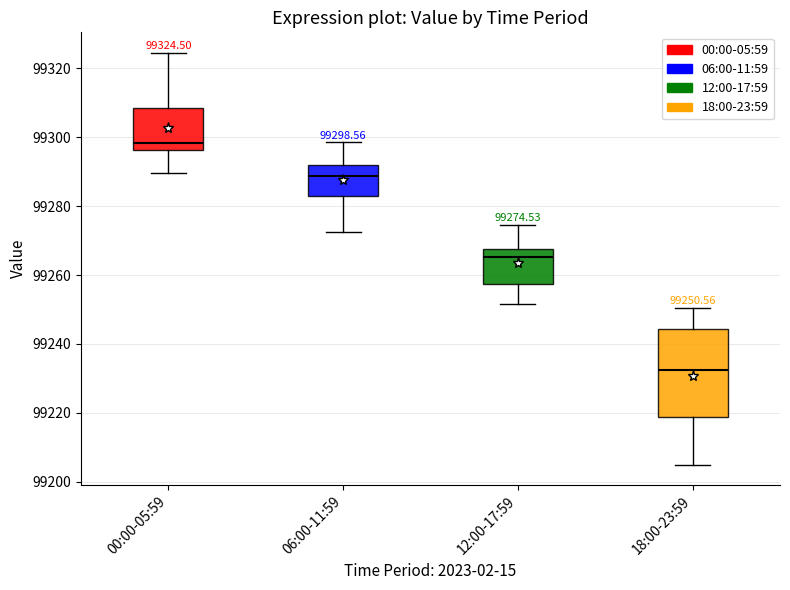

Which box's median line is the lowest?

18:00-23:59